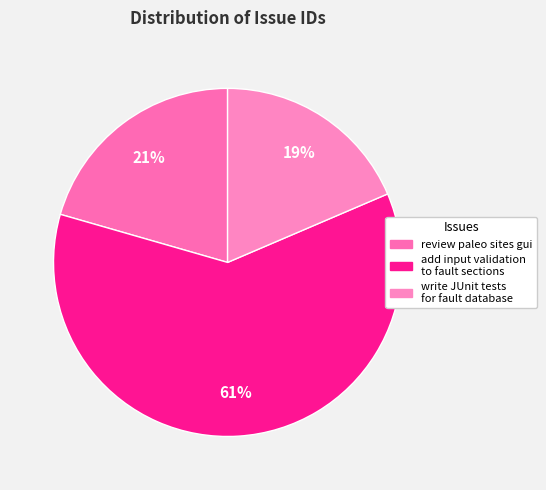

Is it true that add input validation to fault sections is 61% of the pie?

True